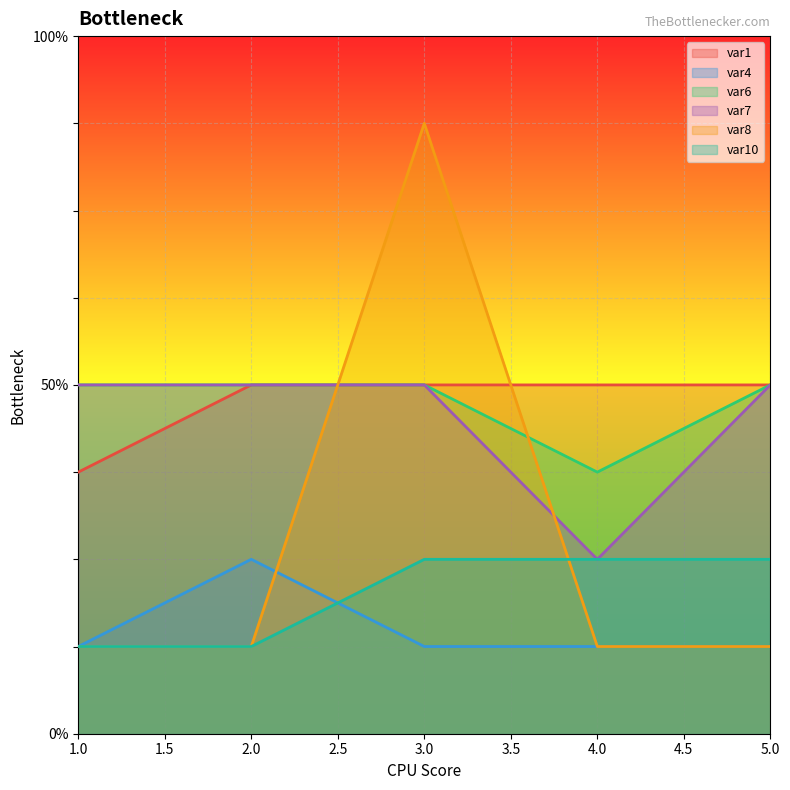

True or false: var4 and var8 cross at least once.

True